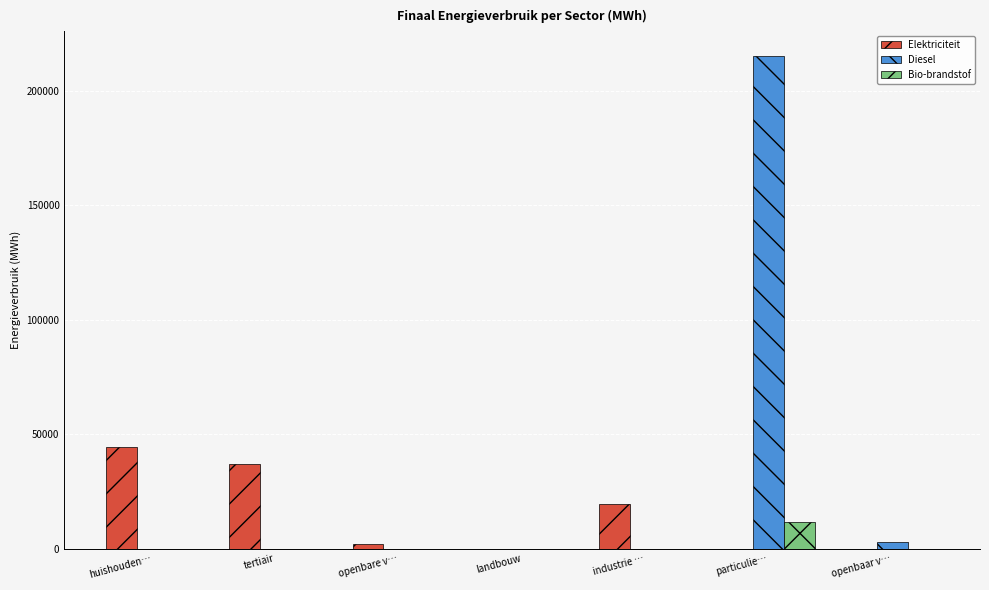

The value of Bio-brandstof at landbouw is 0.0. True or false?

True